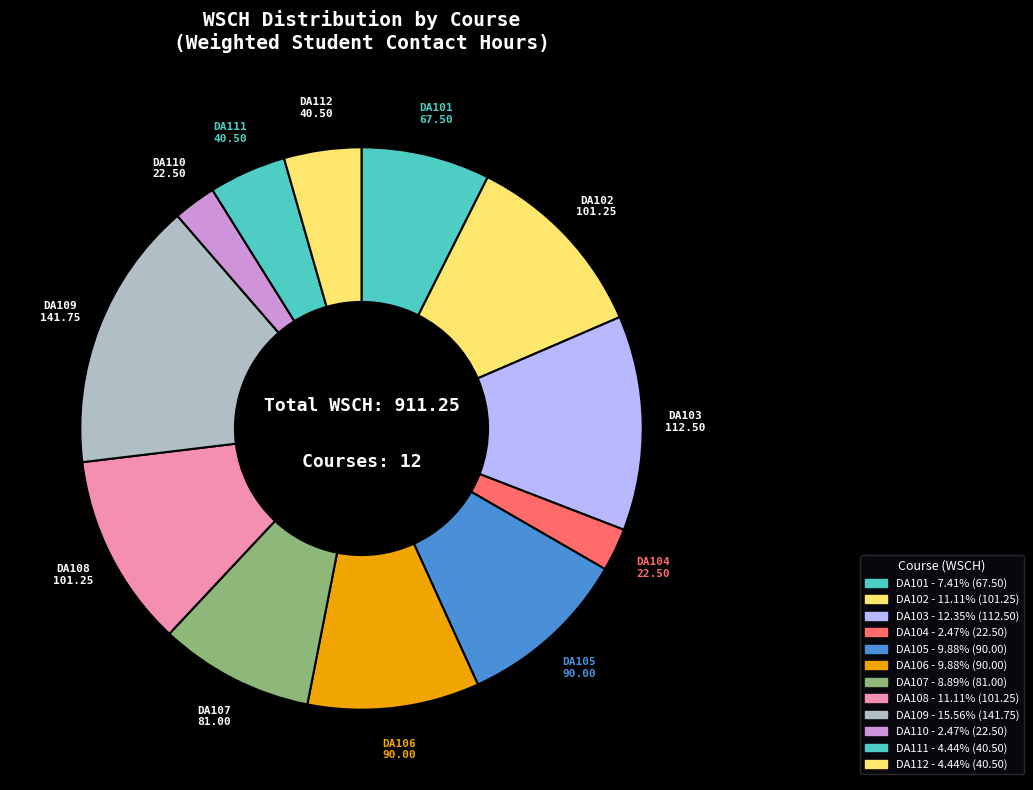

Is it true that DA105 is 10% of the pie?

True